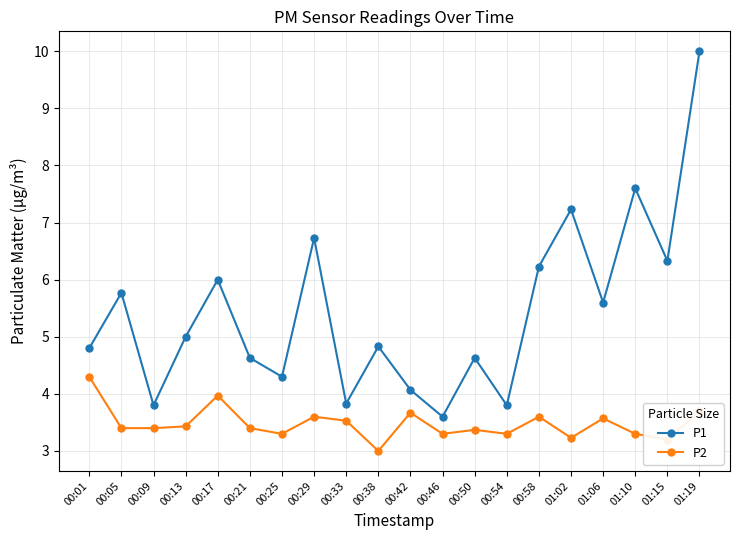

At 00:01, list the series in order from smallest to largest.

P2, P1